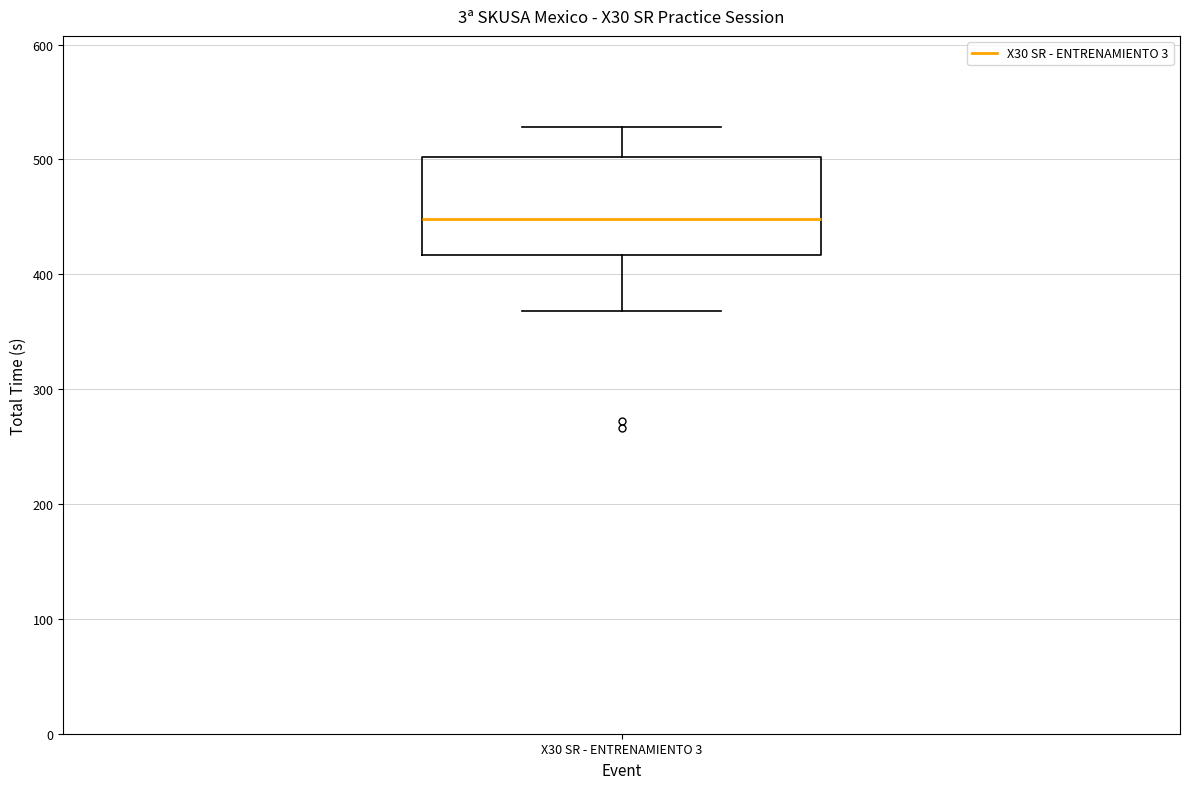

Read this box plot against the y-axis: the position of the median line, the range covered by the box, and the ends of both whiskers. The values are not printed on the chart, so give them approximately, as read against the axis.

median 450, box 420 to 500, whiskers 370 to 530